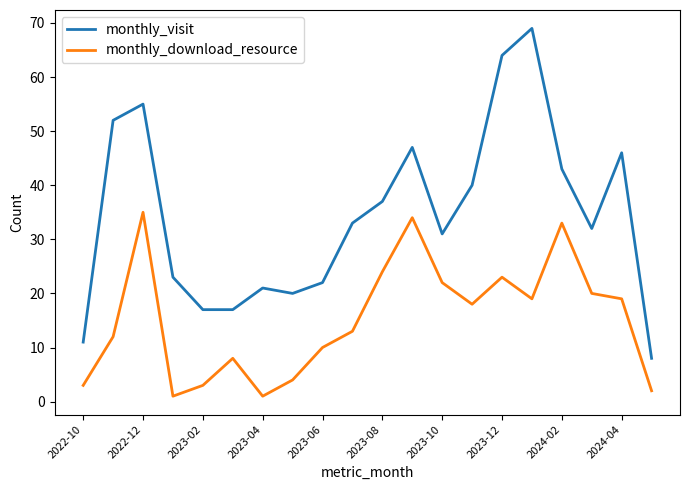

What is the difference between the maximum and minimum values in the monthly_visit series?

61